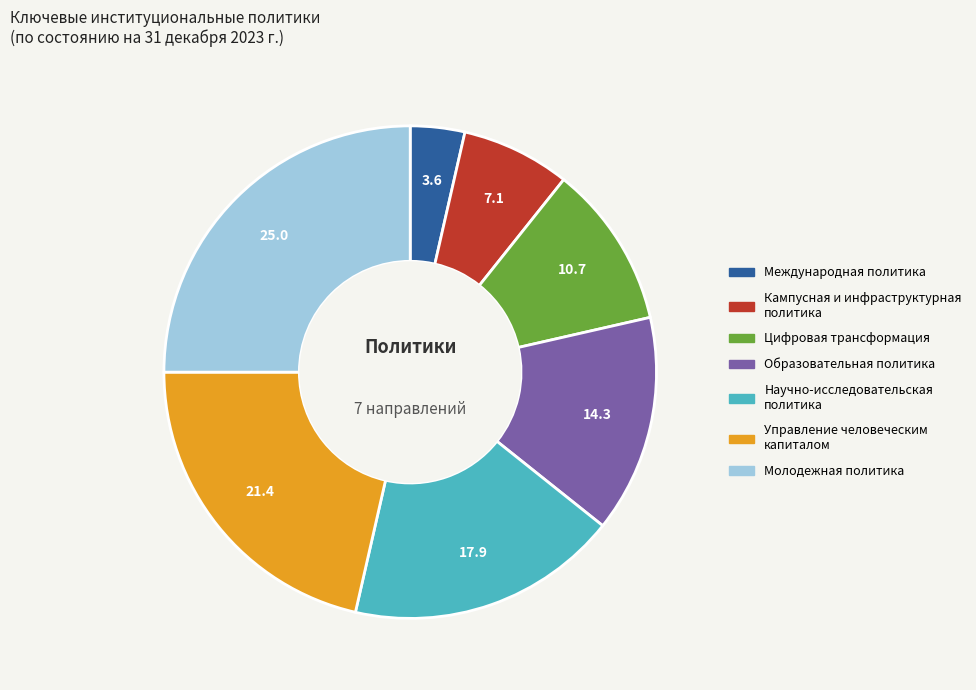

Does any single category account for the majority?

No